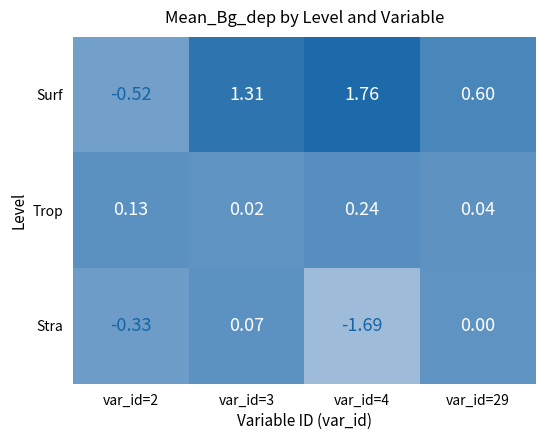

Is the value of Stra at var_id=3 greater than the value of Surf at var_id=3?

No